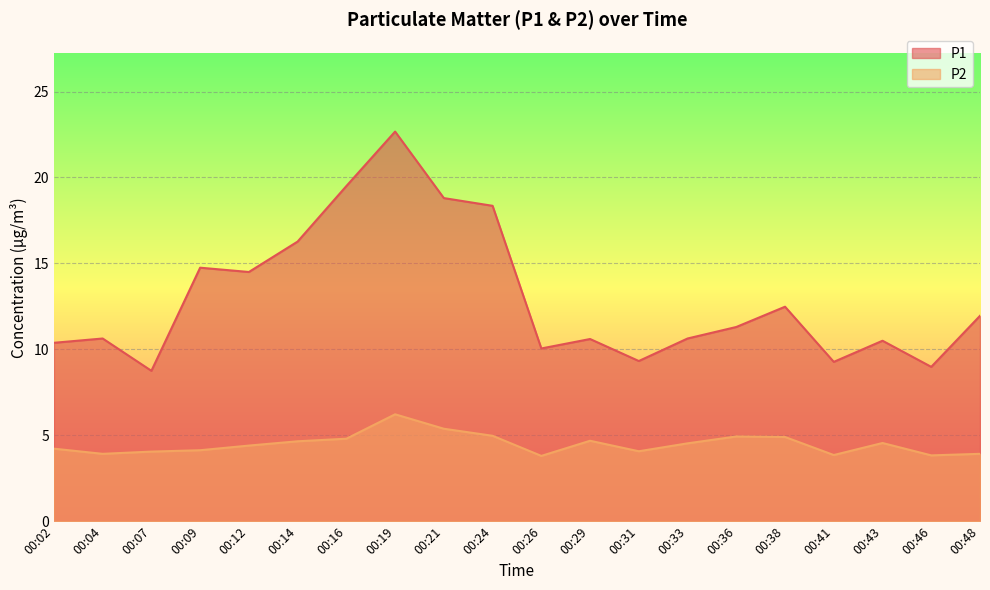

True or false: P1 and P2 intersect in this chart.

False